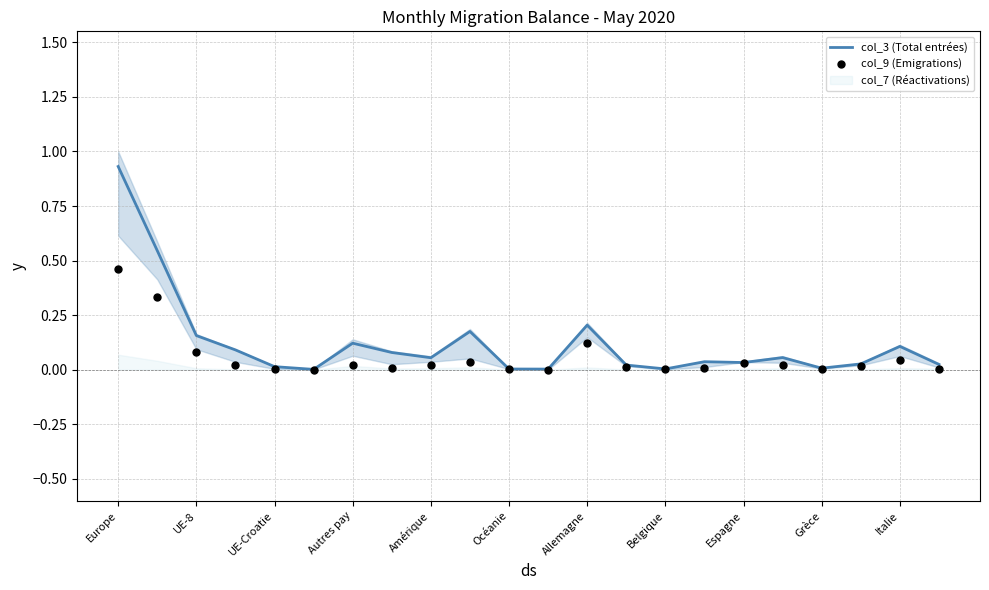

Which series has the largest total across all categories?

col_3 (Total entrées)